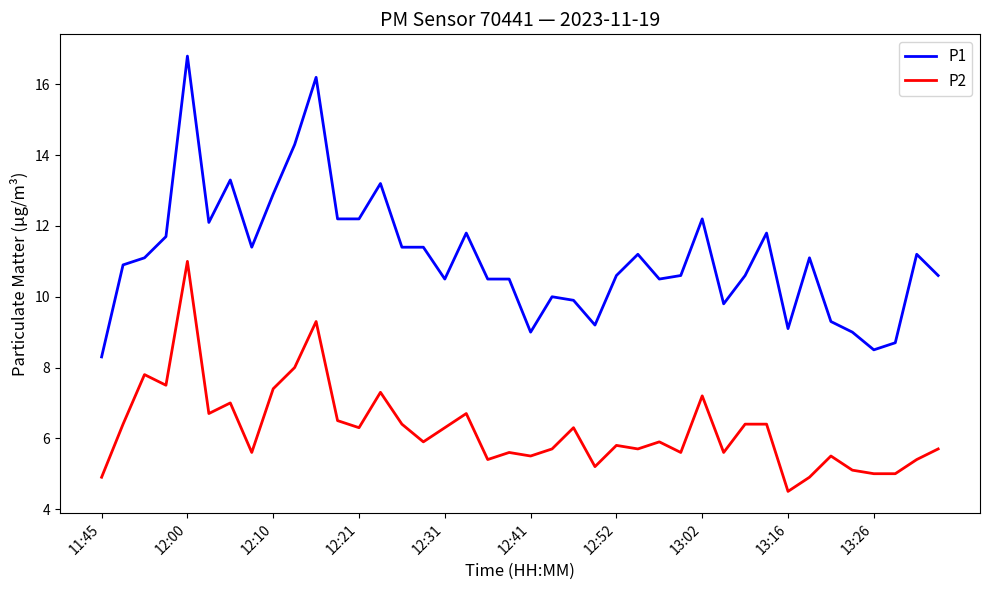

Is this an area chart (filled region under the line)?

No